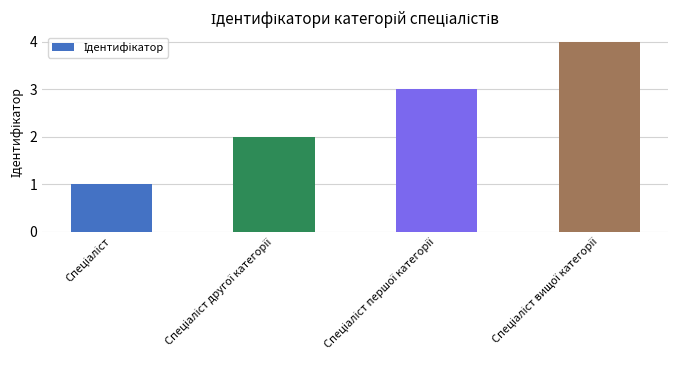

How many bars are there in total?

4